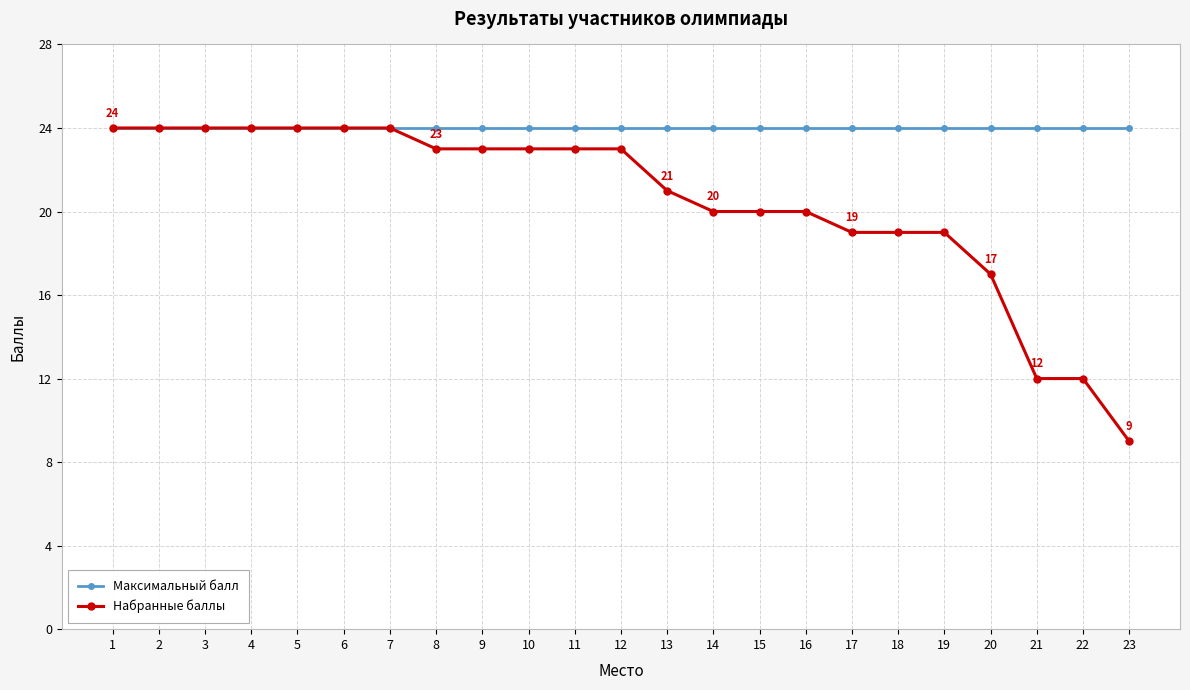

What is the sum of all Набранные баллы values?

471